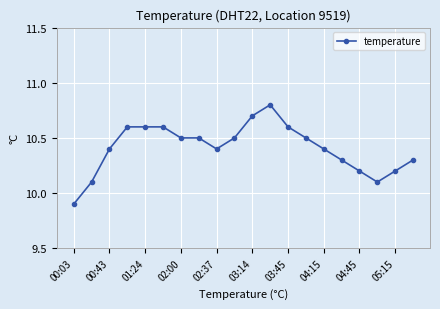

What is the greatest value displayed?

10.8